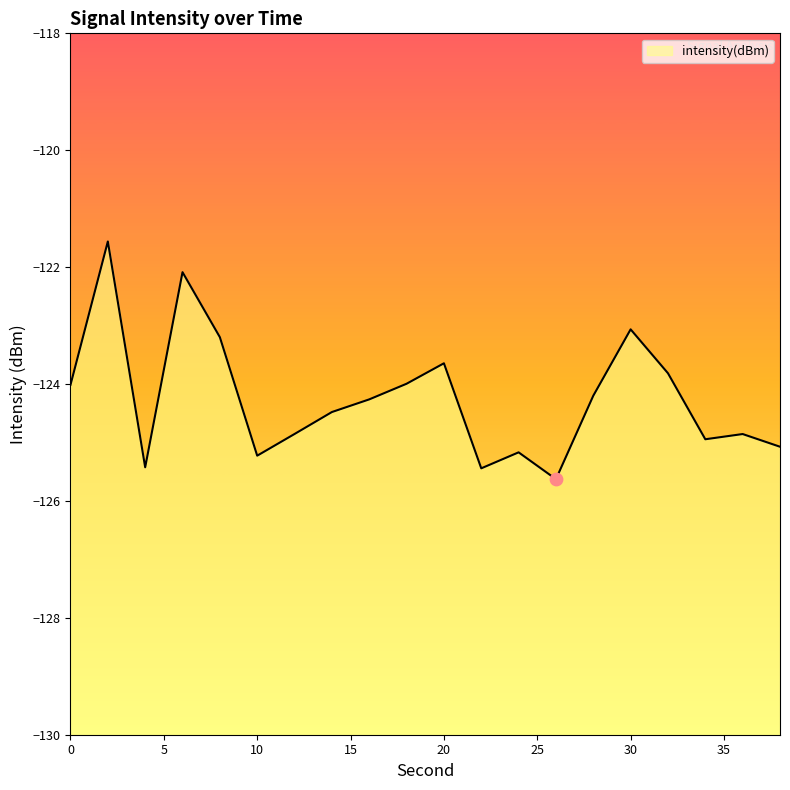

Between 32 and 16, which is larger?

32